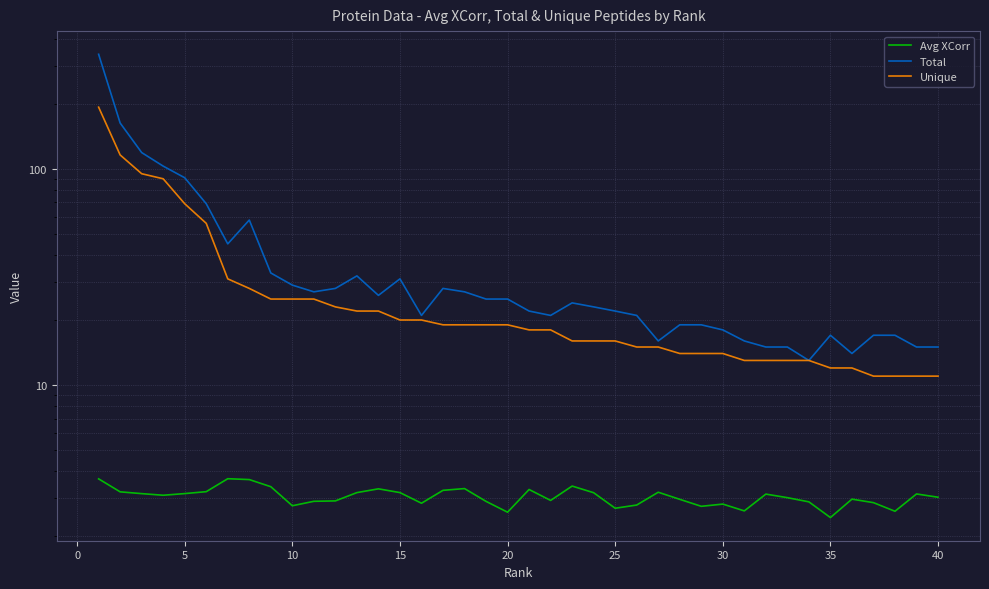

True or false: Total has more than 0 points higher than both neighbors.

True